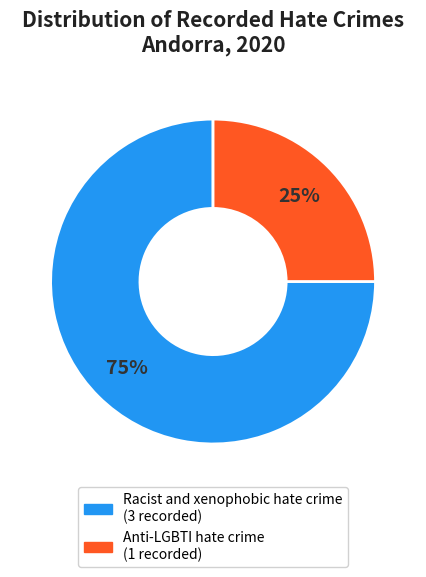

Rank the categories by value from highest to lowest.

Racist and xenophobic hate crime, Anti-LGBTI hate crime